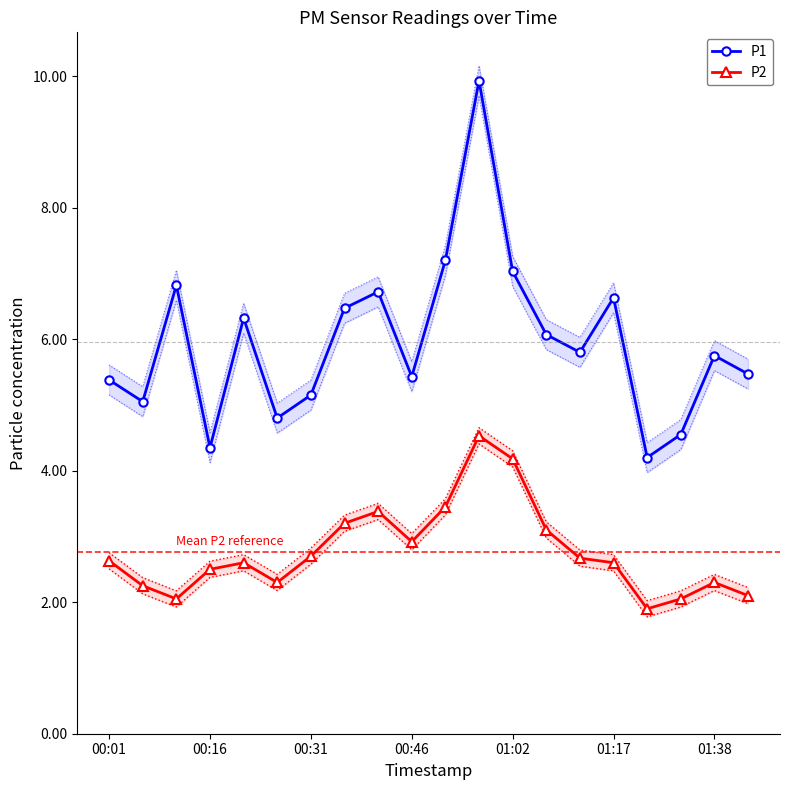

What is the maximum value for P1?

9.9